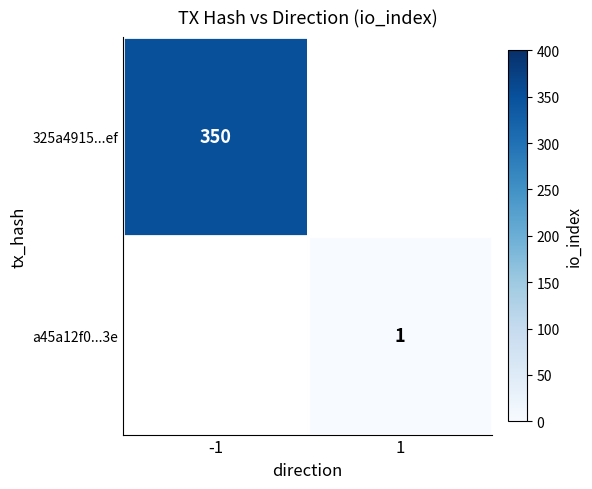

What is the smallest value displayed?

1.0